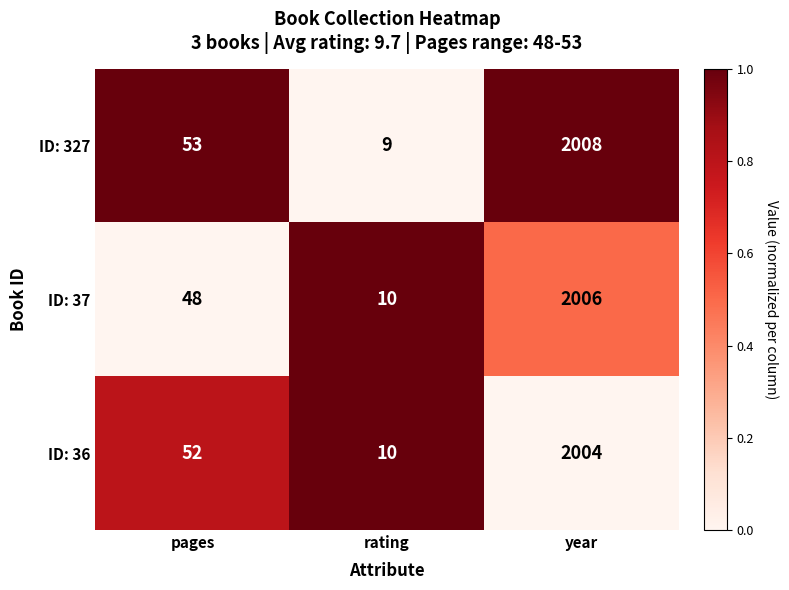

Which category has the lowest value across all series?

rating